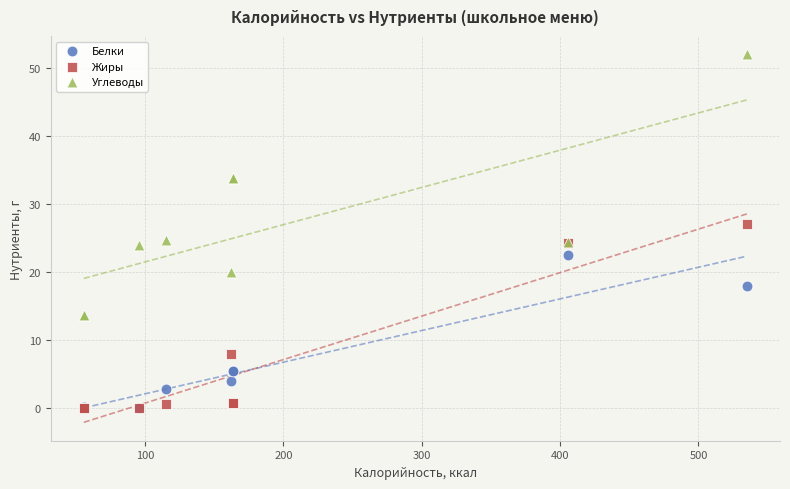

What are all the series names shown in the legend?

Белки, Жиры, Углеводы